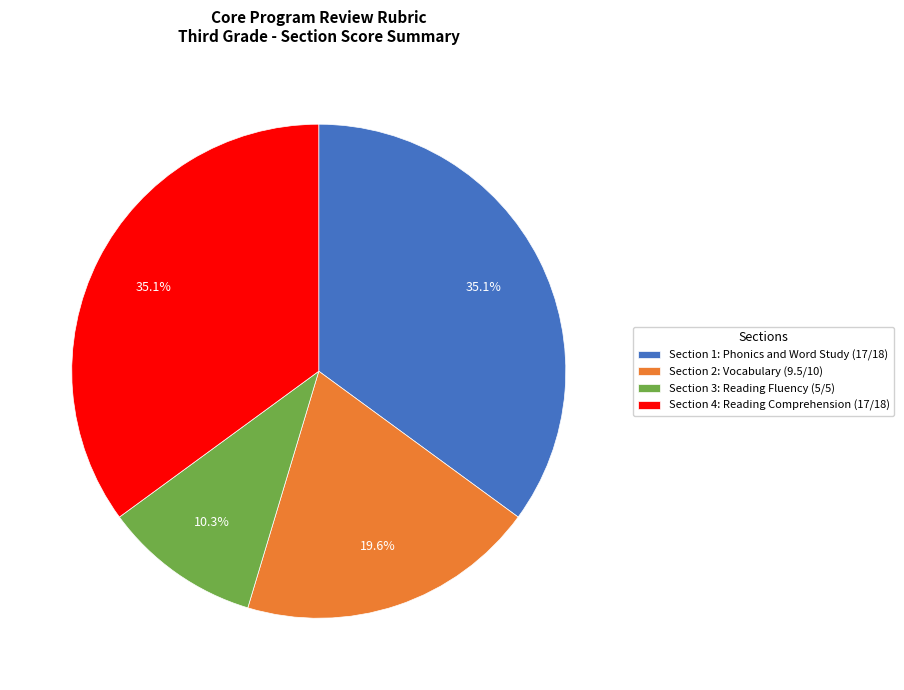

To the nearest percent, what is the combined percentage of Section 1: Phonics and Word Study and Section 4: Reading Comprehension?

70%